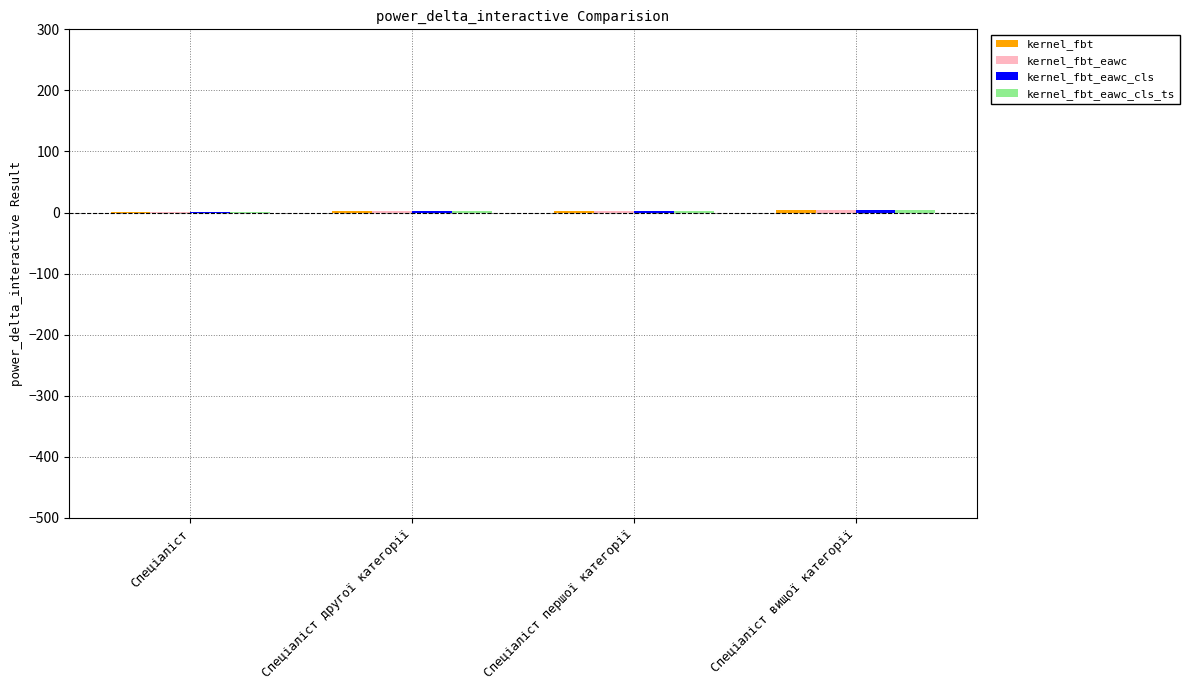

Are the bars grouped side by side (vs. stacked)?

Yes